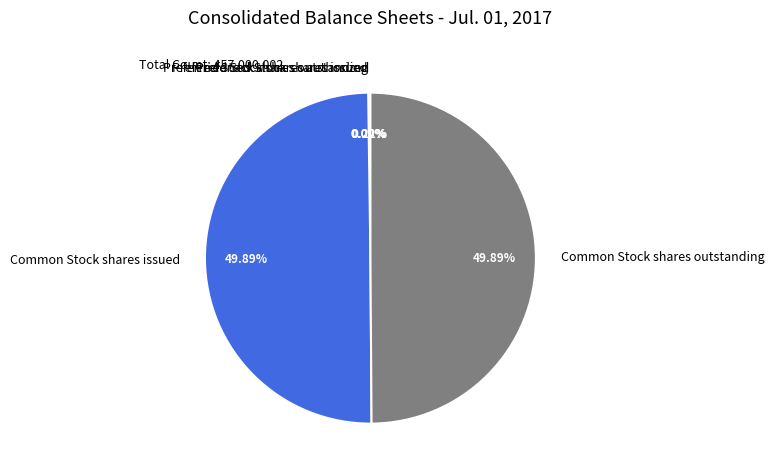

Count the number of slices in the pie.

5